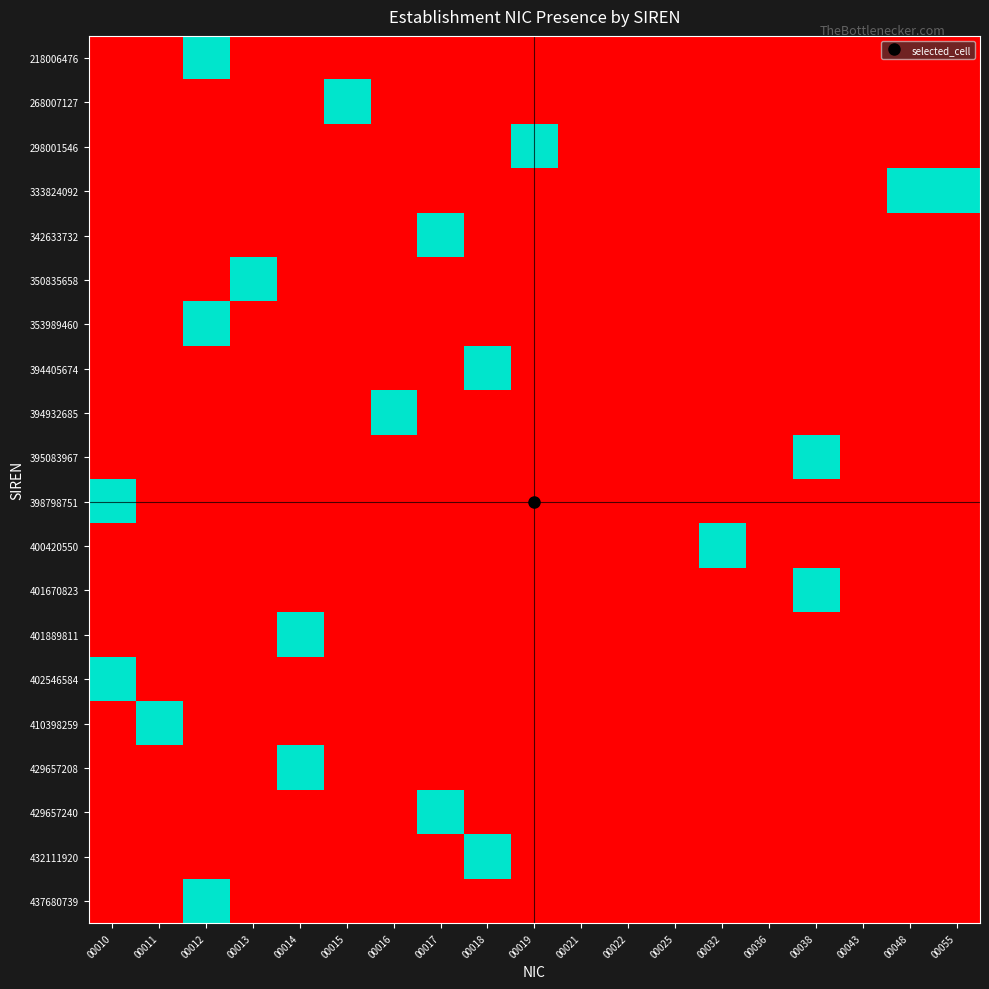

What is the spread (max minus min) of values at 00032?

1